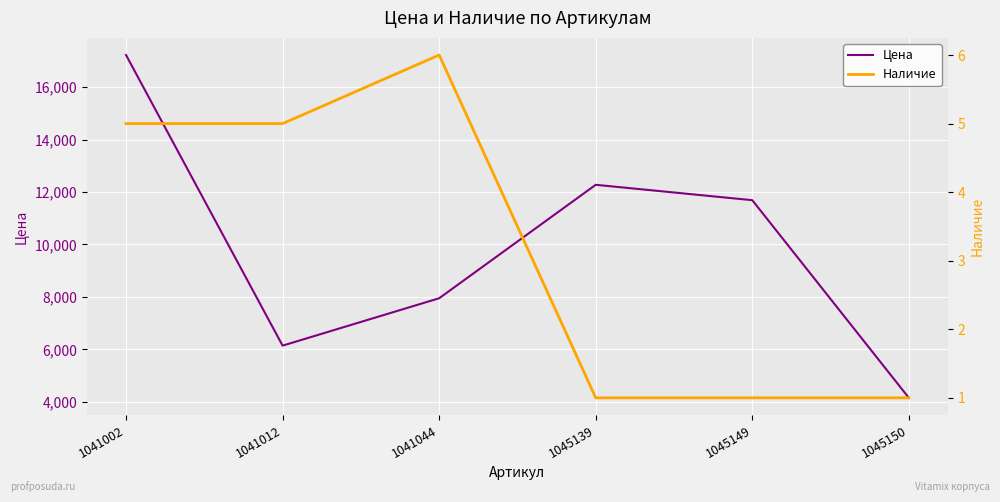

At which category is the sum across all series the highest?

1041002